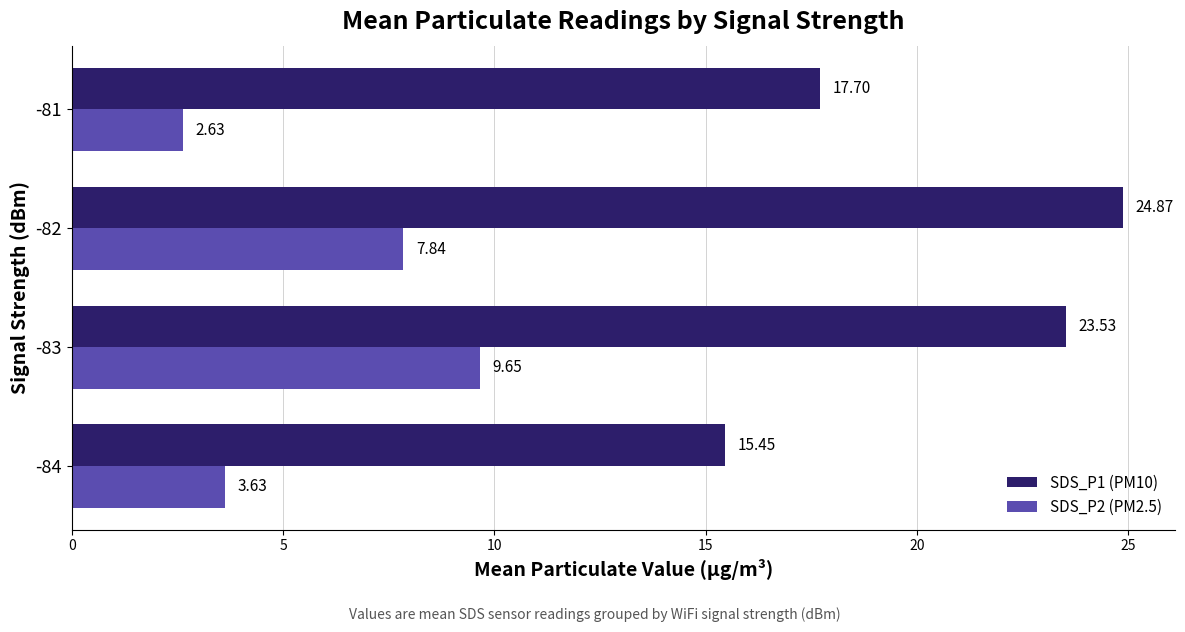

How many data points does each series have?

4